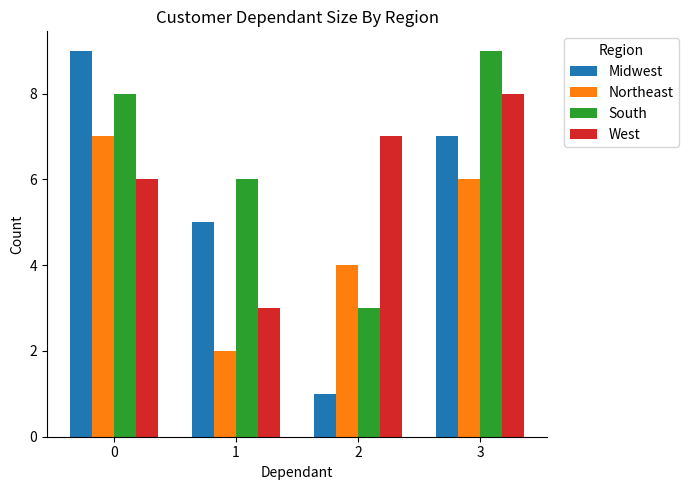

Which label corresponds to the smallest value in the chart?

2